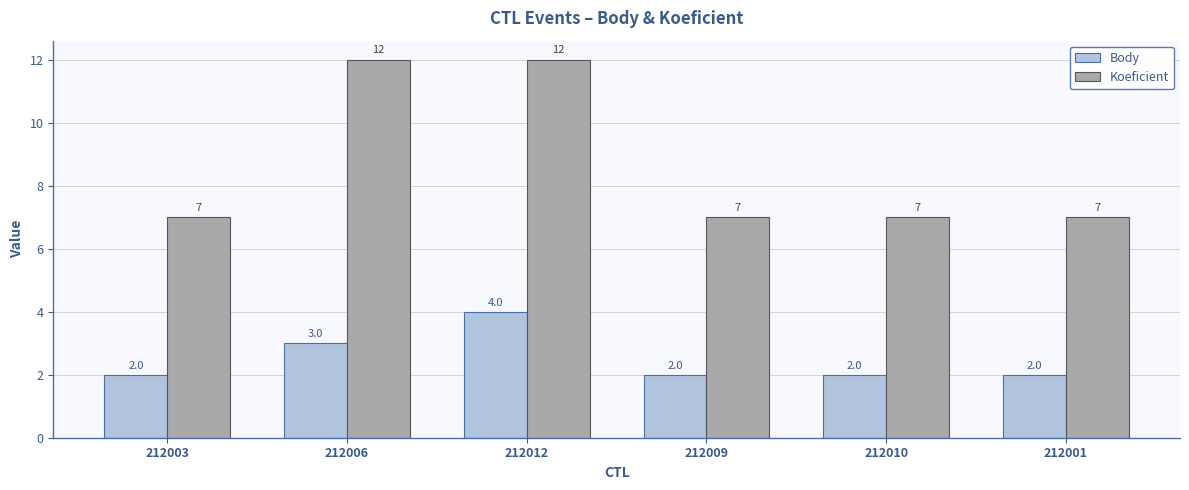

What is the sum of all Body values?

15